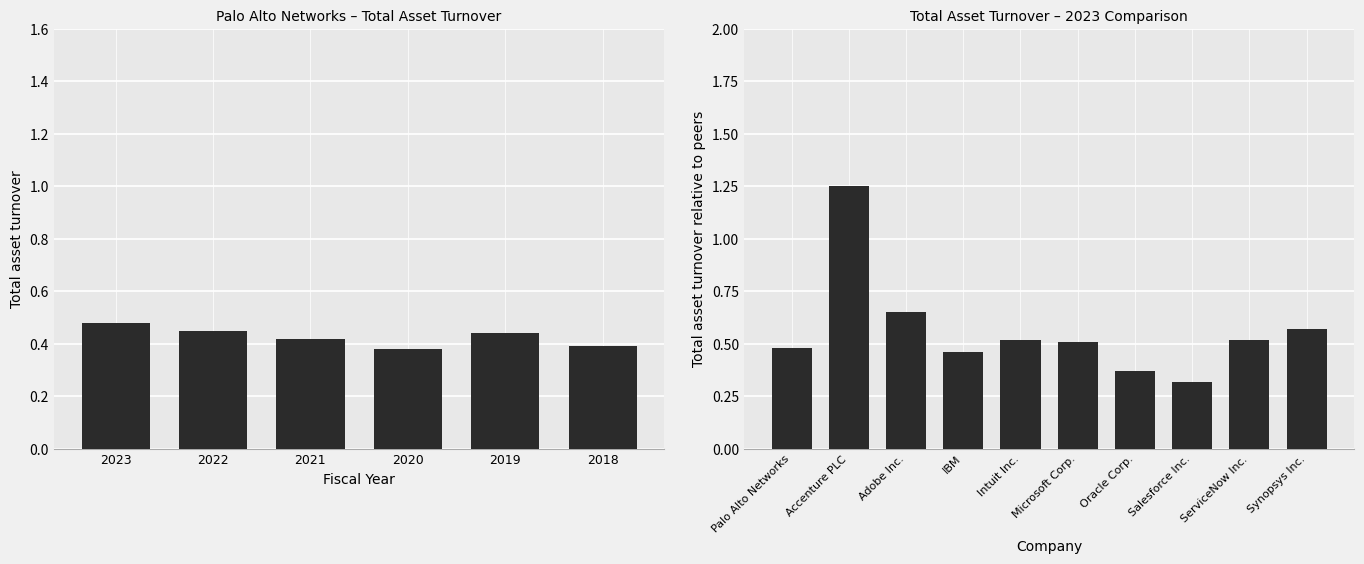

The value at 2020 is 0.4. True or false?

True